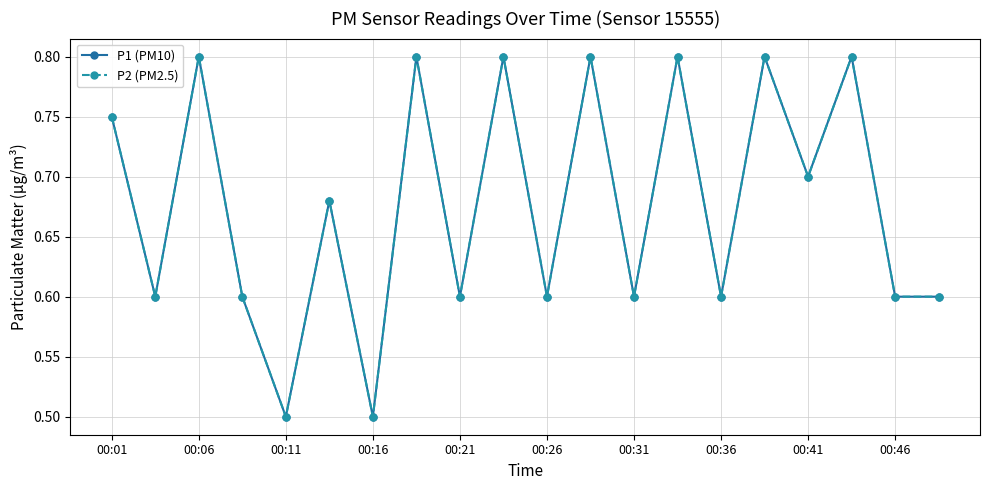

Does the chart have visible grid lines?

Yes